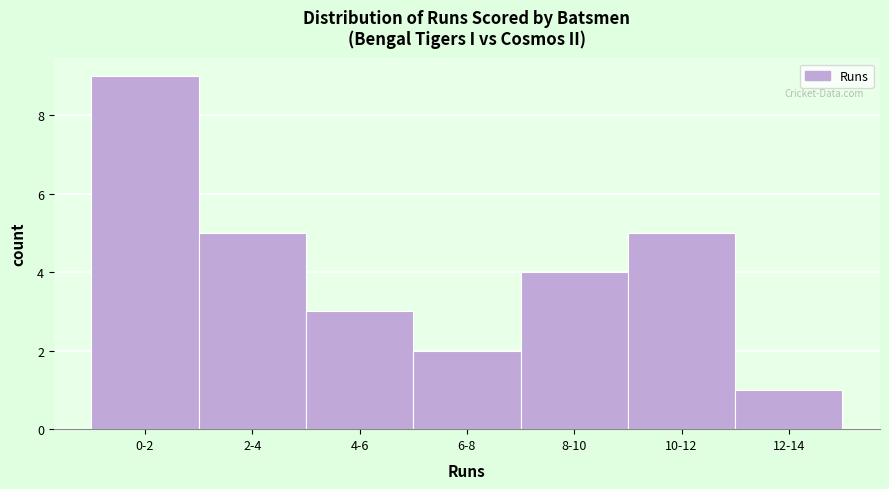

Reading left to right, extract all data points from this chart.

9	5	3	2	4	5	1